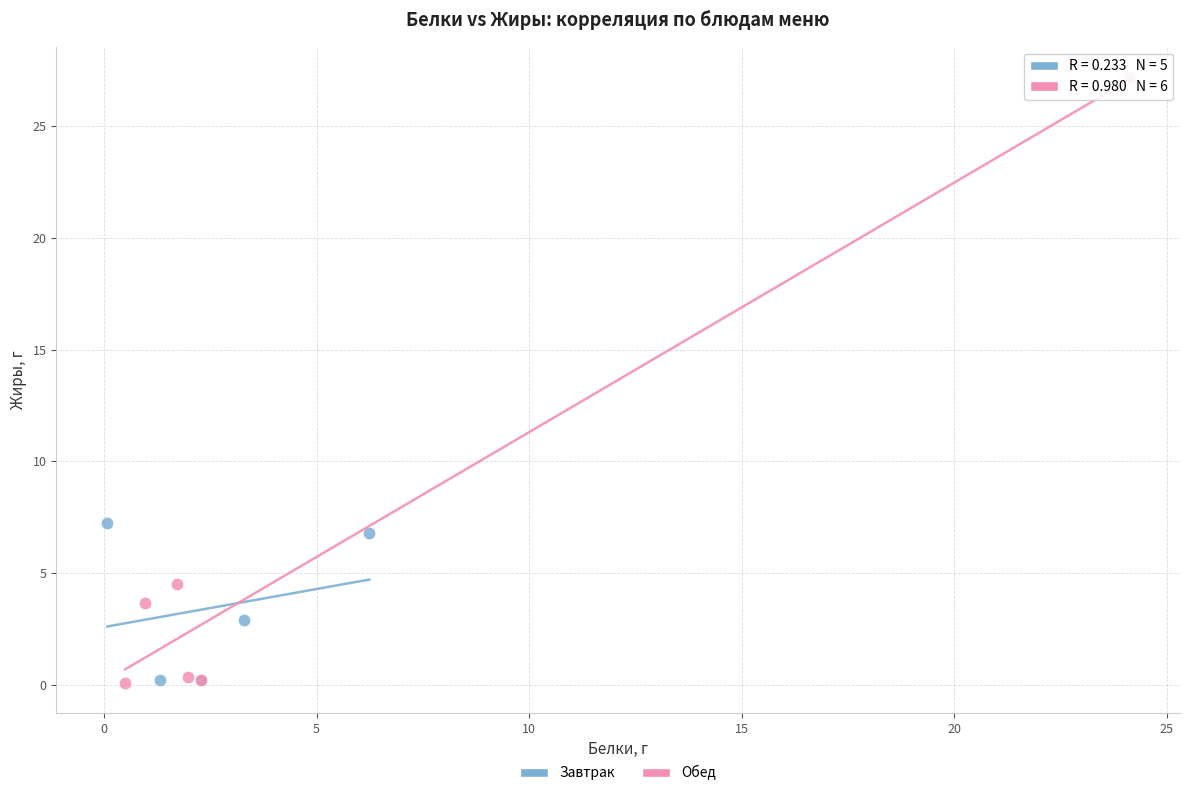

Which series has the widest spread of Y values?

Обед